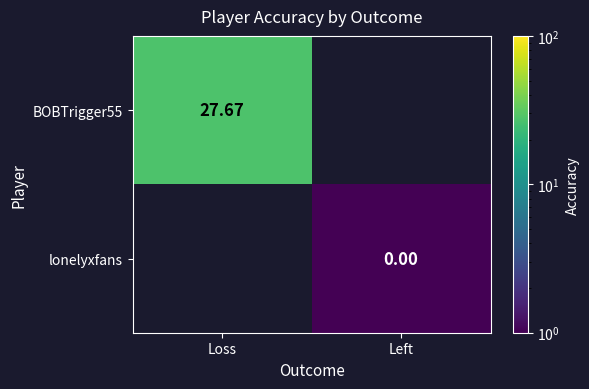

What is the approximate value of BOBTrigger55 at Loss?

27.7